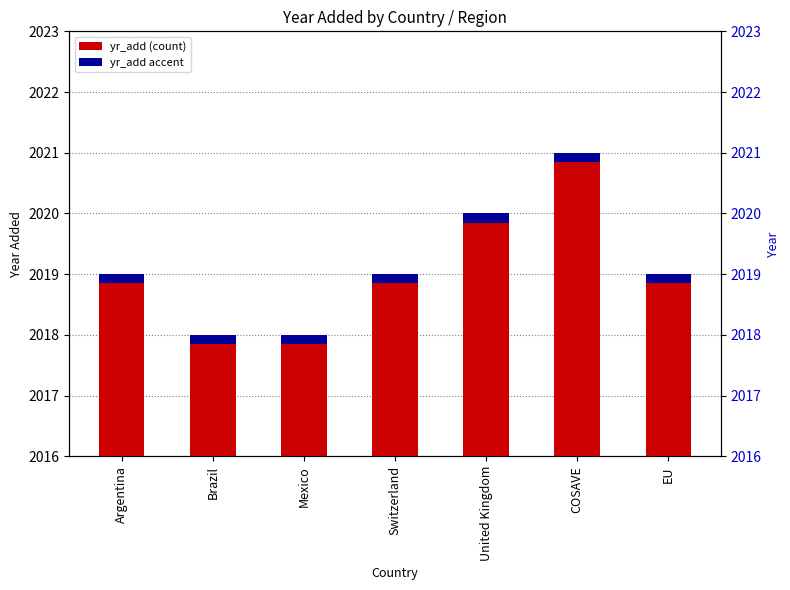

What position from the left is Switzerland?

4